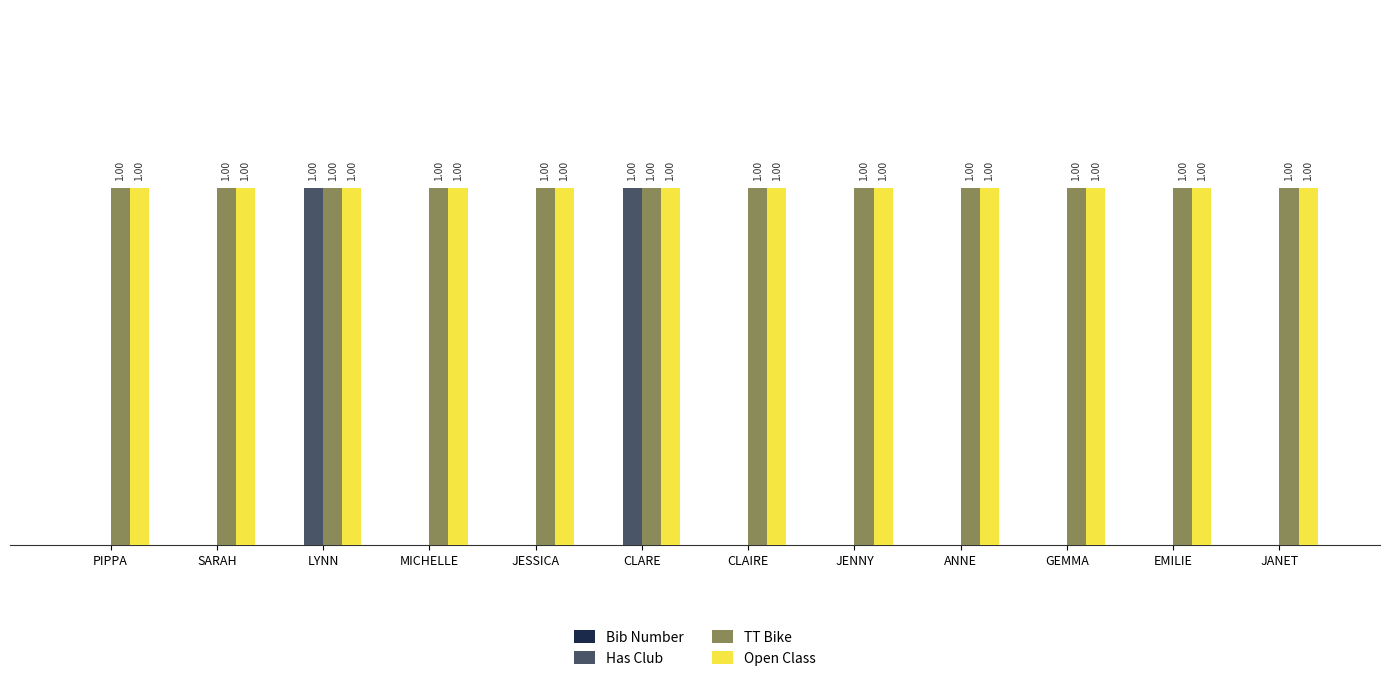

Is the value of TT Bike at JESSICA greater than the value of Has Club at PIPPA?

Yes